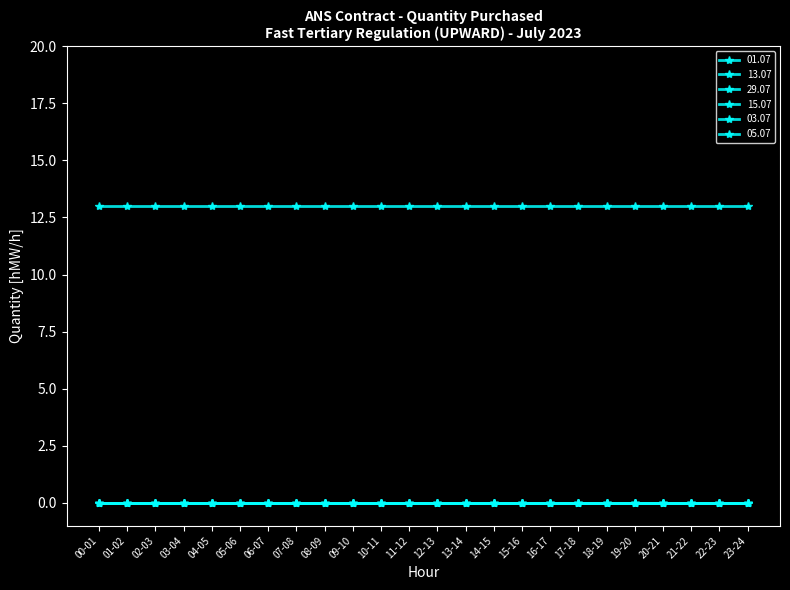

What is the spread (max minus min) of values at 16-17?

13